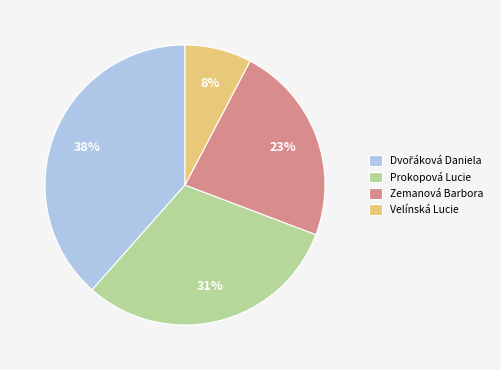

Does any single category account for the majority?

No